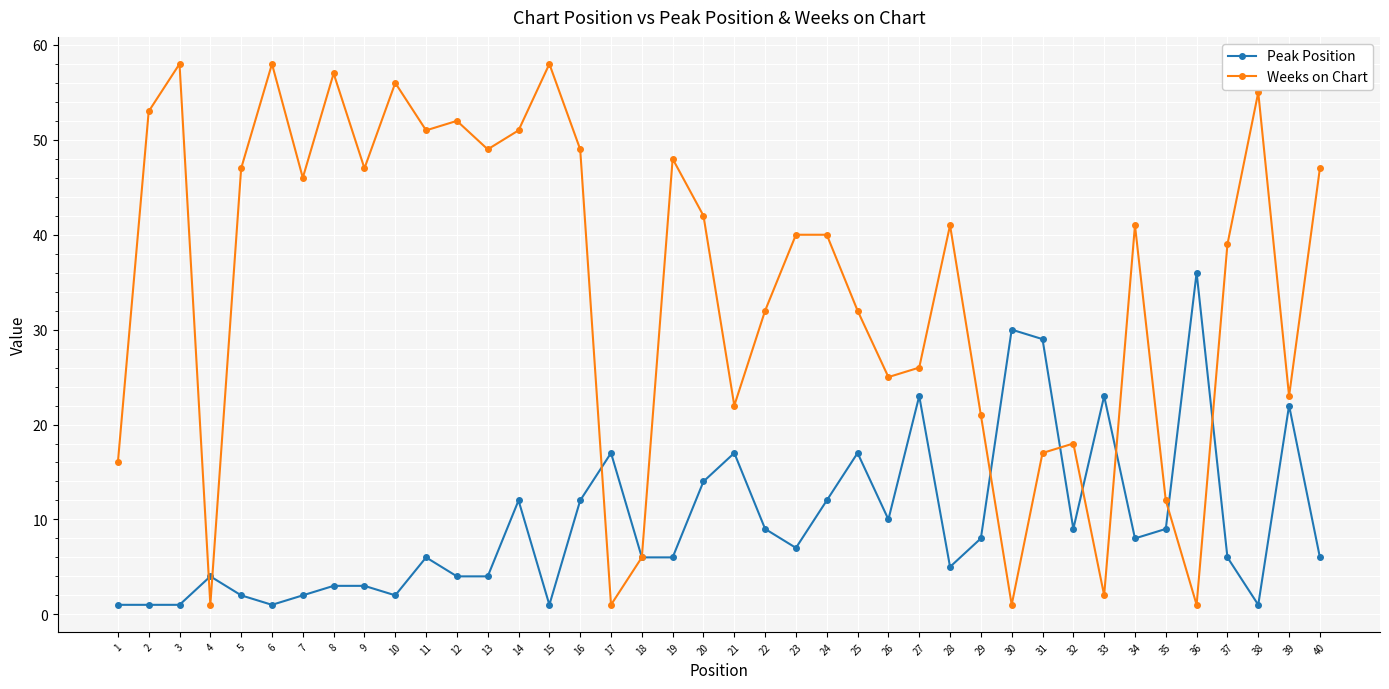

Rank the series at 21 from lowest to highest value.

Peak Position, Weeks on Chart